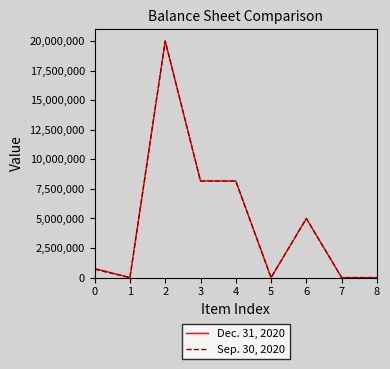

Rank the series by their average value, from lowest to highest.

Sep. 30, 2020, Dec. 31, 2020